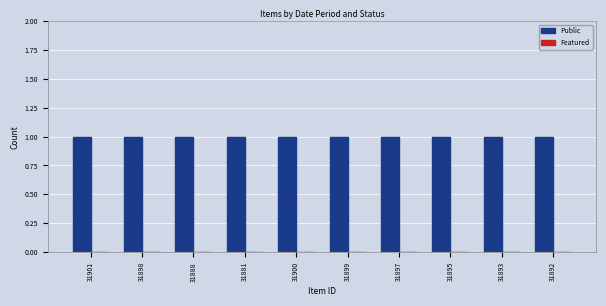

How many categories are shown in the chart?

10